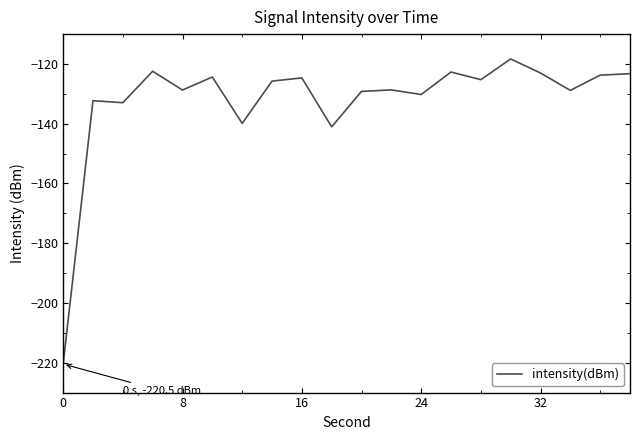

What is the greatest value displayed?

-118.3